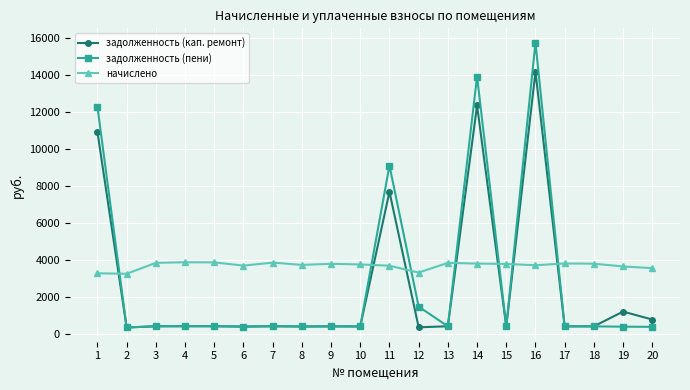

What is the value of the задолженность (пени) point at the 17th from the left?

424.1